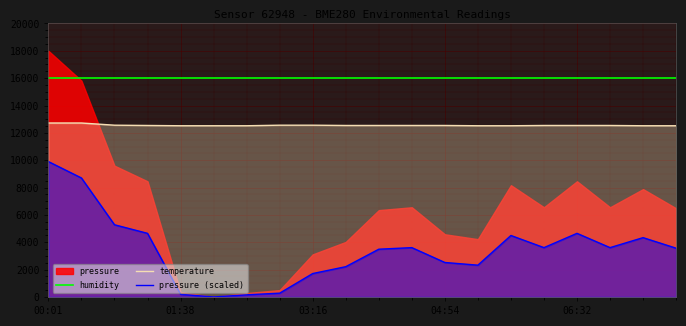

What is the maximum value for humidity?

16000.0